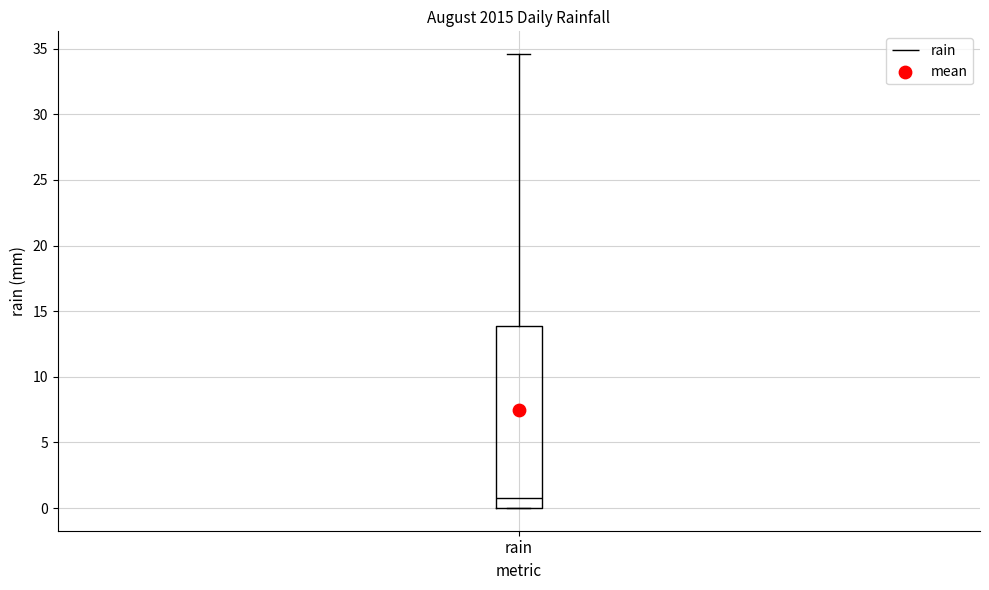

Where is the lower edge of the box for rain on the y-axis? The values are not printed on the chart, so give them approximately, as read against the axis.

0.0